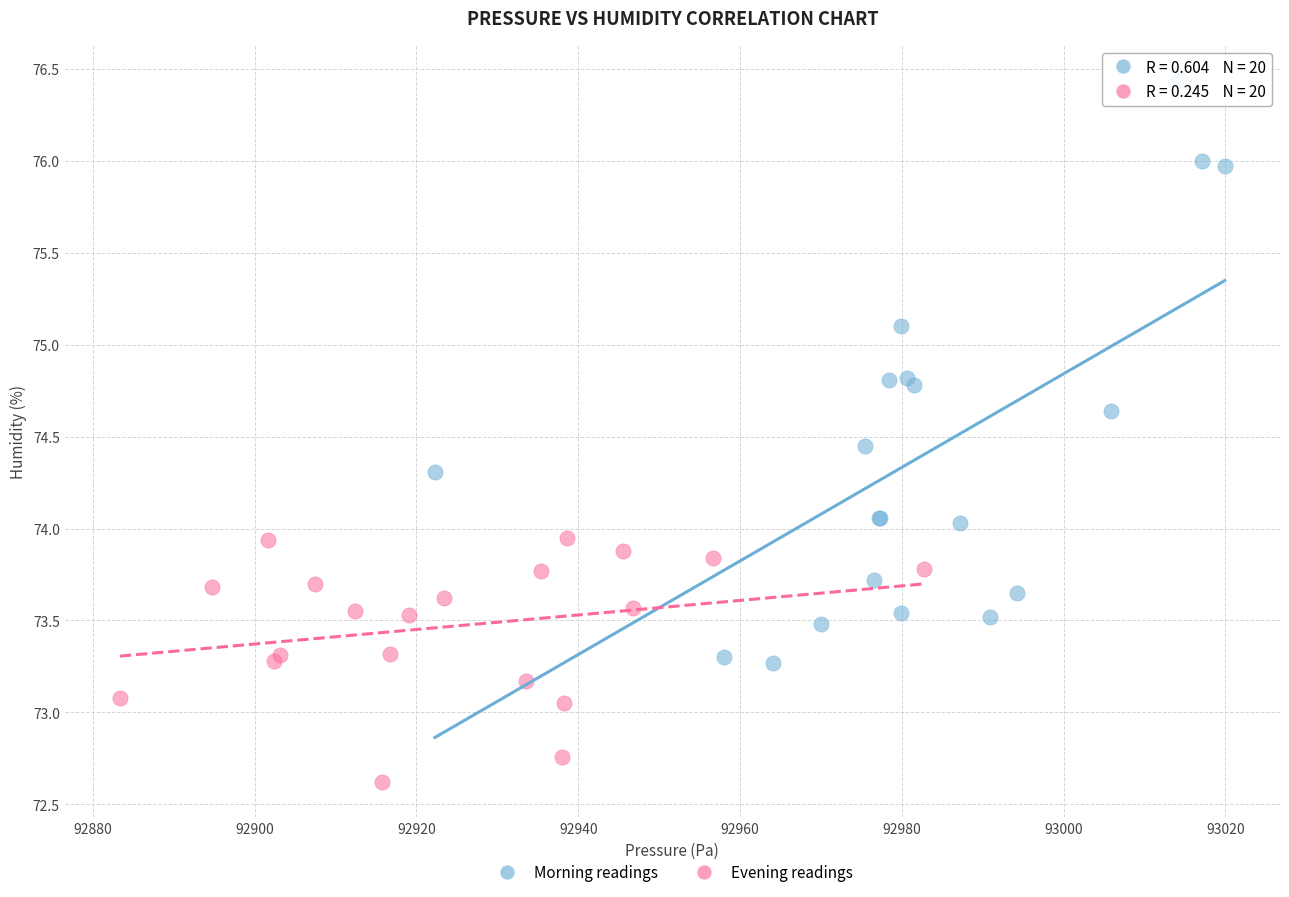

Which series has the widest spread of Y values?

Morning readings